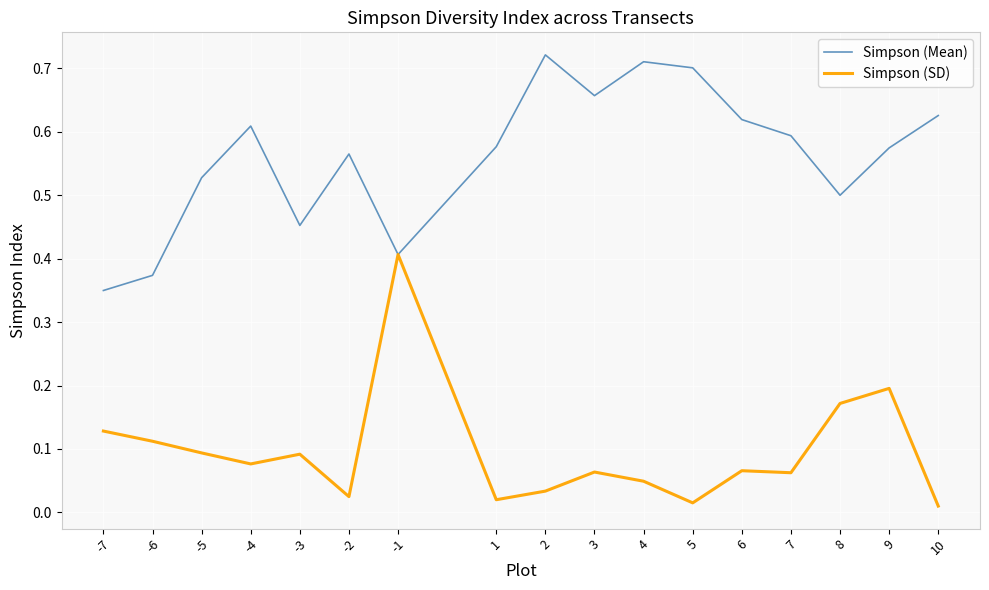

List the series in order of their peak value, lowest first.

Simpson (SD), Simpson (Mean)